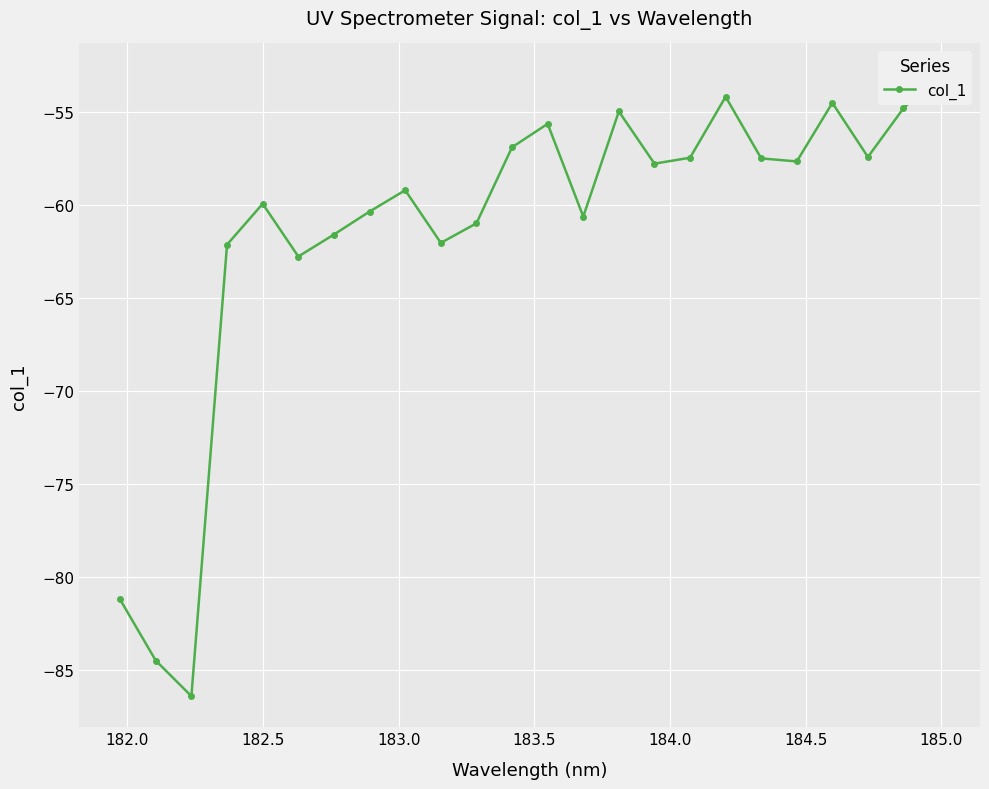

How many data points are less than -57?

17